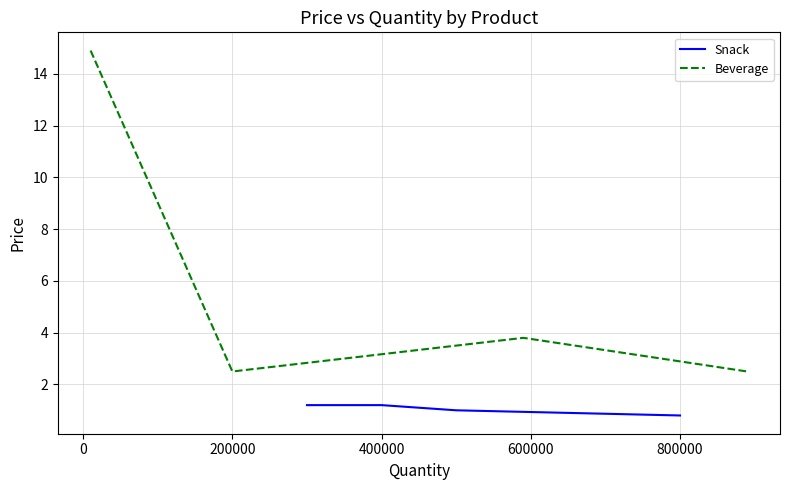

What is the label of the 4th point from the left?

400000